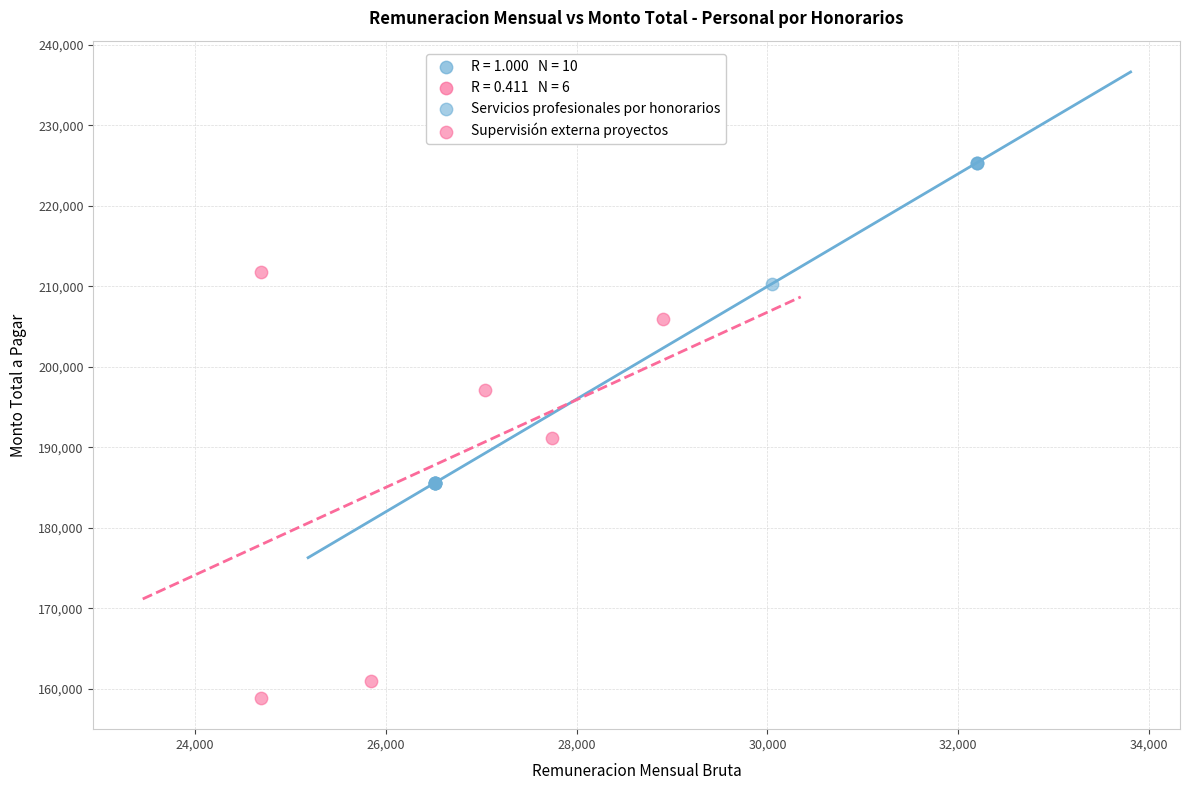

Which series has the widest spread of Y values?

Supervisión externa proyectos